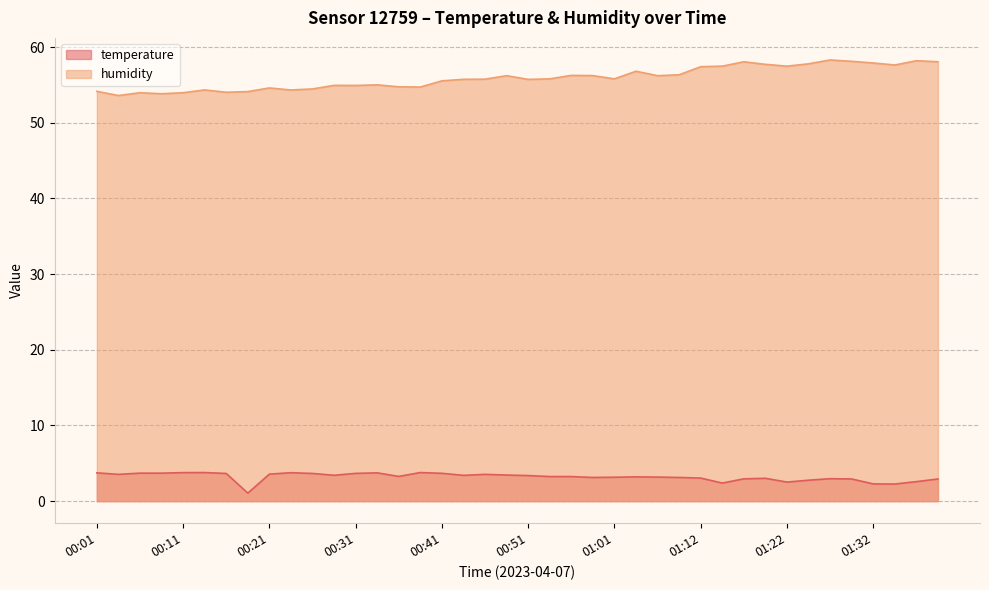

What is the total value across all series at 00:16?

57.7